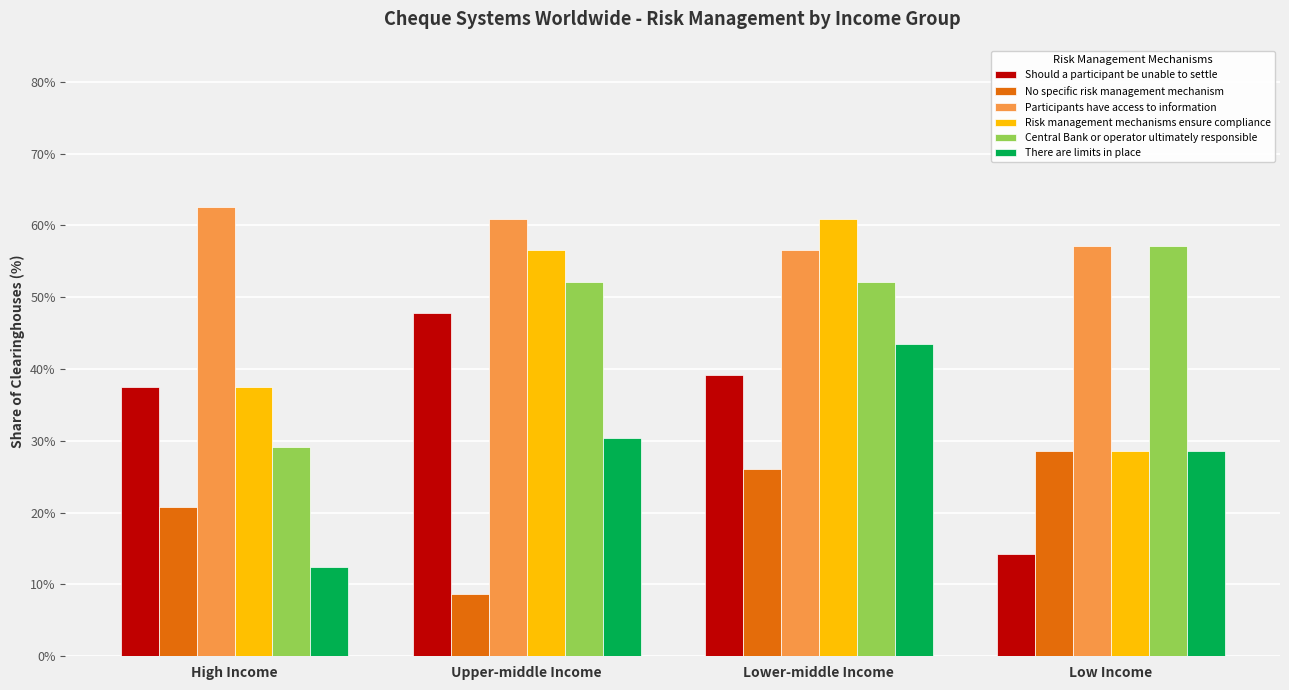

The value of There are limits in place at Low Income is 16.2. True or false?

False